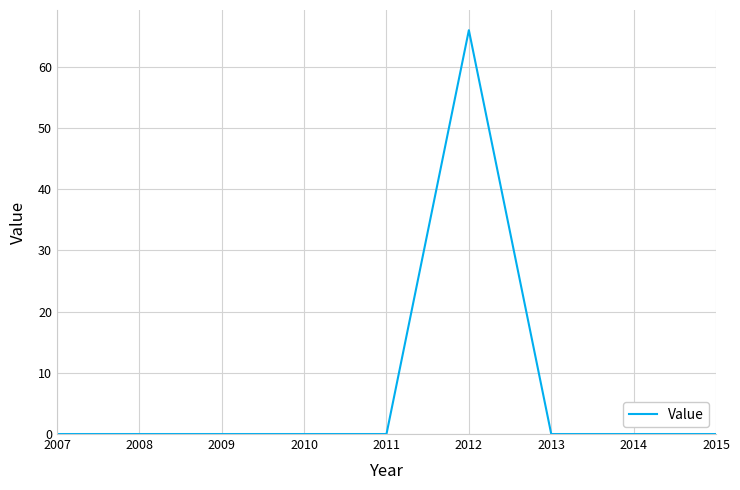

What is the average value?

7